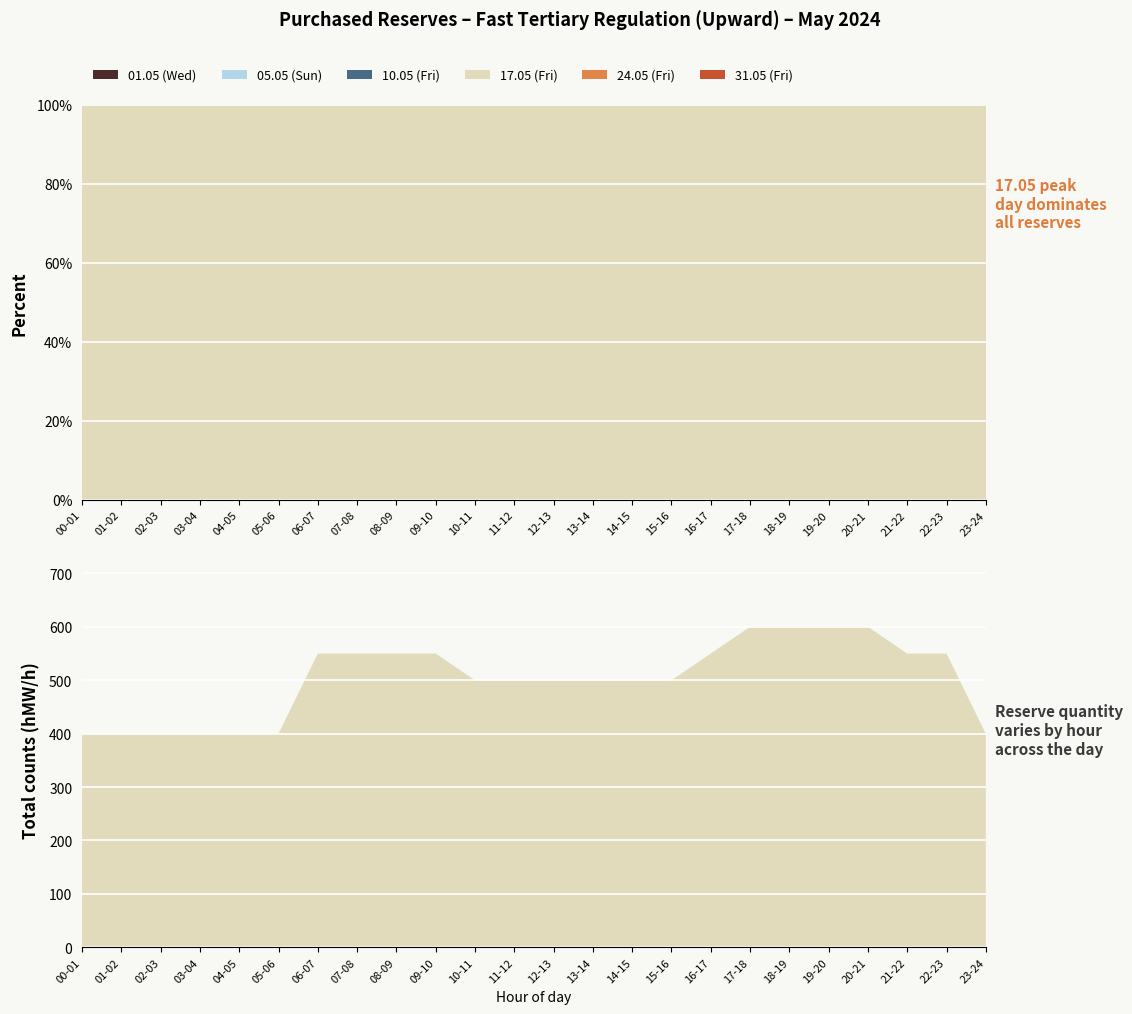

Reading left to right, extract all data points from this chart.

01.05 (Wed): 00-01=0	01-02=0	02-03=0	03-04=0	04-05=0	05-06=0	06-07=0	07-08=0	08-09=0	09-10=0	10-11=0	11-12=0	12-13=0	13-14=0	14-15=0	15-16=0	16-17=0	17-18=0	18-19=0	19-20=0	20-21=0	21-22=0	22-23=0	23-24=0
05.05 (Sun): 00-01=0	01-02=0	02-03=0	03-04=0	04-05=0	05-06=0	06-07=0	07-08=0	08-09=0	09-10=0	10-11=0	11-12=0	12-13=0	13-14=0	14-15=0	15-16=0	16-17=0	17-18=0	18-19=0	19-20=0	20-21=0	21-22=0	22-23=0	23-24=0
10.05 (Fri): 00-01=0	01-02=0	02-03=0	03-04=0	04-05=0	05-06=0	06-07=0	07-08=0	08-09=0	09-10=0	10-11=0	11-12=0	12-13=0	13-14=0	14-15=0	15-16=0	16-17=0	17-18=0	18-19=0	19-20=0	20-21=0	21-22=0	22-23=0	23-24=0
17.05 (Fri): 00-01=400	01-02=400	02-03=400	03-04=400	04-05=400	05-06=400	06-07=550	07-08=550	08-09=550	09-10=550	10-11=500	11-12=500	12-13=500	13-14=500	14-15=500	15-16=500	16-17=550	17-18=600	18-19=600	19-20=600	20-21=600	21-22=550	22-23=550	23-24=400
24.05 (Fri): 00-01=0	01-02=0	02-03=0	03-04=0	04-05=0	05-06=0	06-07=0	07-08=0	08-09=0	09-10=0	10-11=0	11-12=0	12-13=0	13-14=0	14-15=0	15-16=0	16-17=0	17-18=0	18-19=0	19-20=0	20-21=0	21-22=0	22-23=0	23-24=0
31.05 (Fri): 00-01=0	01-02=0	02-03=0	03-04=0	04-05=0	05-06=0	06-07=0	07-08=0	08-09=0	09-10=0	10-11=0	11-12=0	12-13=0	13-14=0	14-15=0	15-16=0	16-17=0	17-18=0	18-19=0	19-20=0	20-21=0	21-22=0	22-23=0	23-24=0